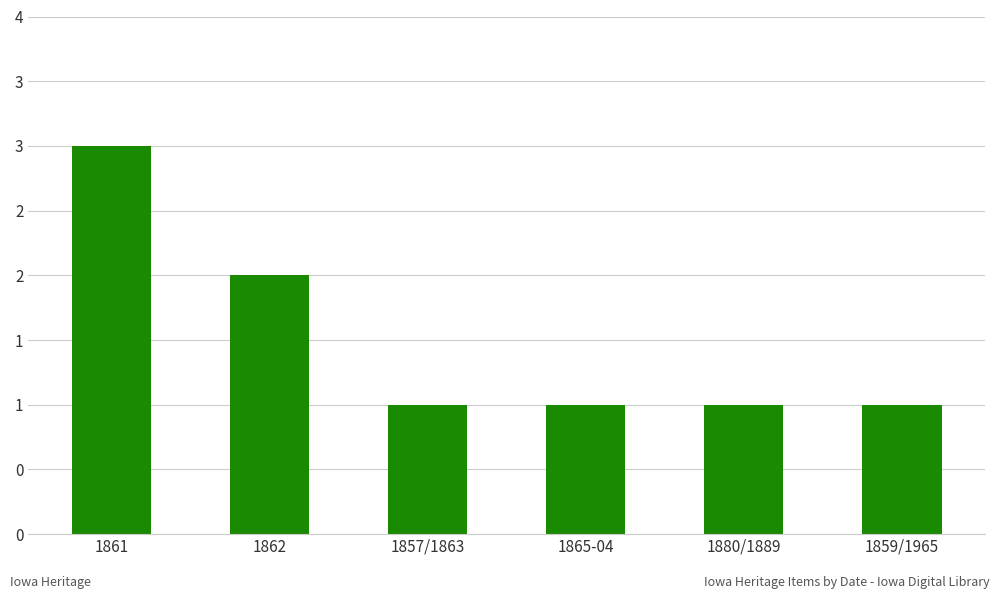

Does the chart contain any negative values?

No